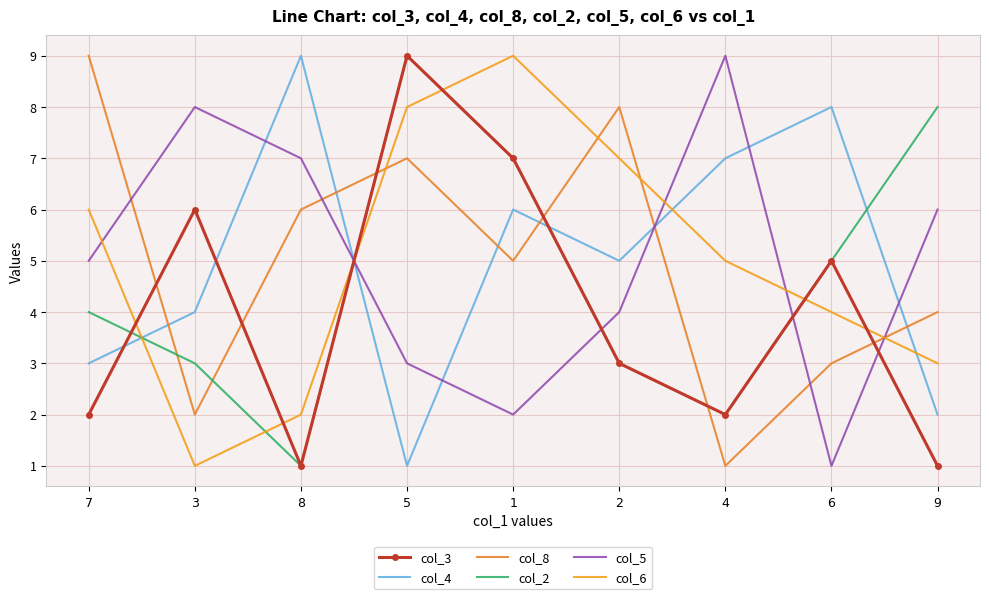

True or false: col_8 has more than 2 points higher than both neighbors.

False